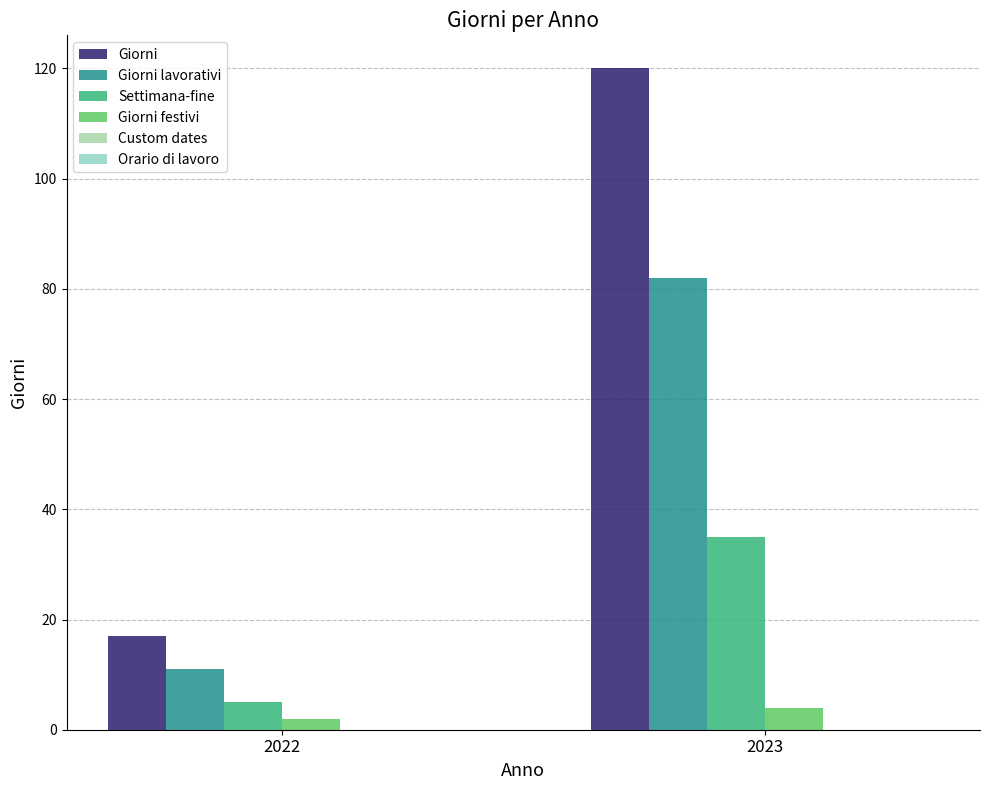

At which category is the sum across all series the highest?

2023